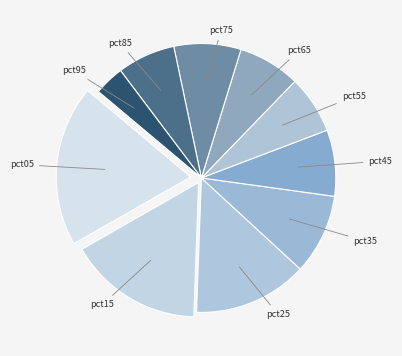

Do pct75 and pct05 together represent more than half of the pie?

No